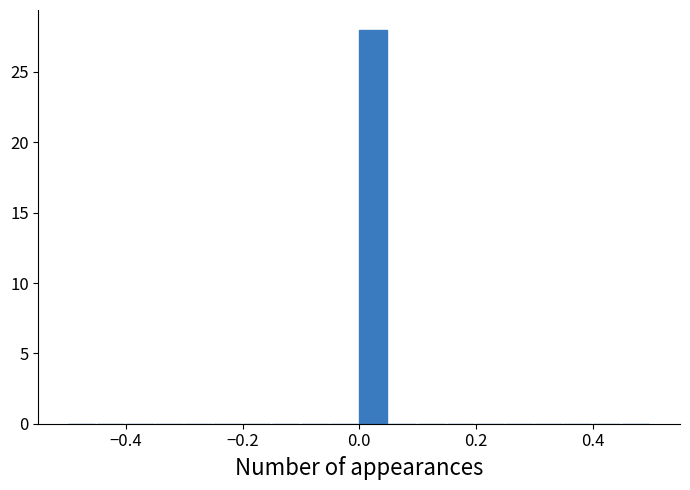

Around what value on the x-axis is the tallest bar? Give the approximate position of its centre, as read against the axis.

0.02